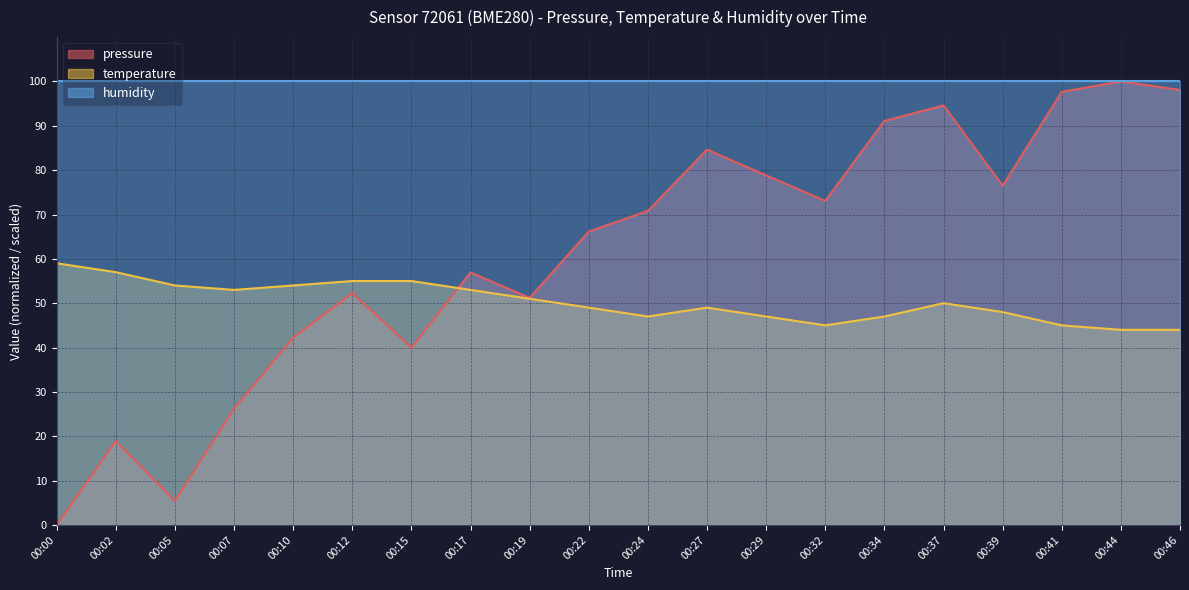

Which series changed the most between 00:12 and 00:29?

pressure